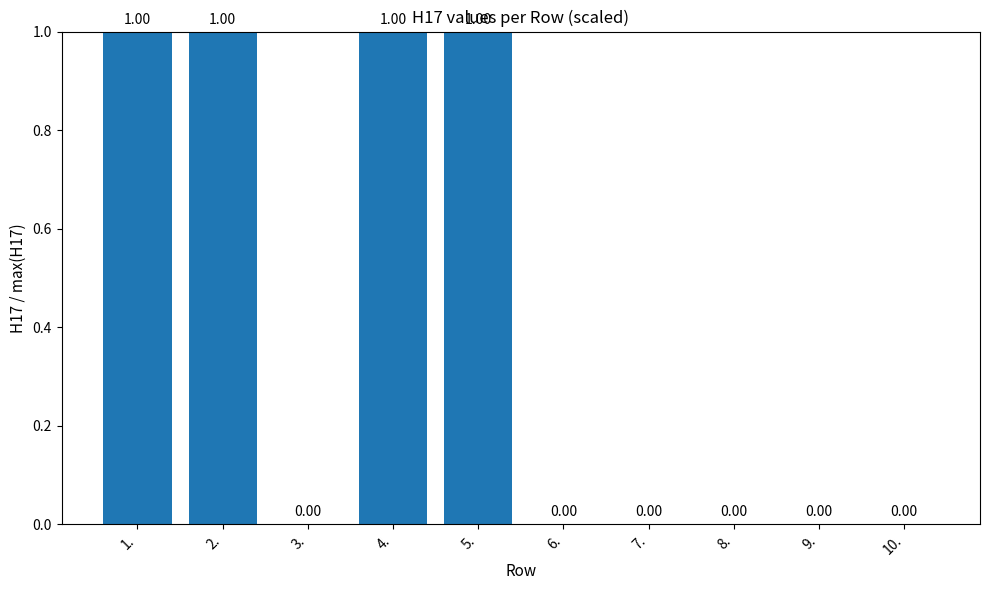

How many values are between 0 and 1?

10